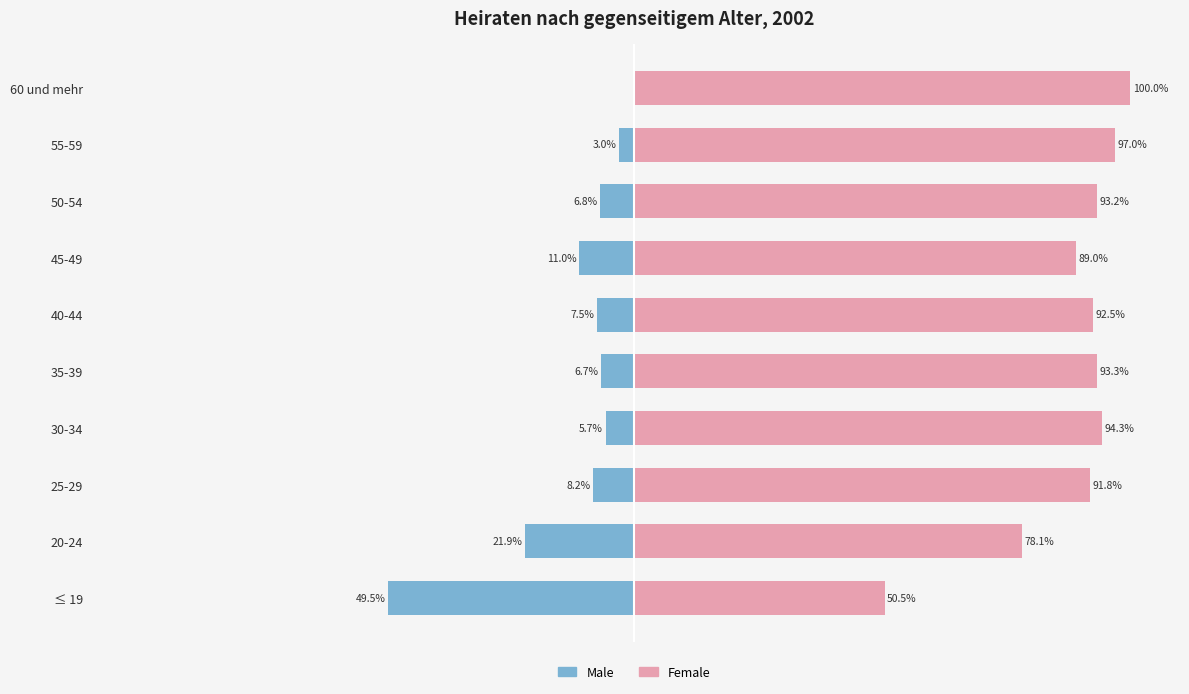

Which series has the widest spread of values?

Male